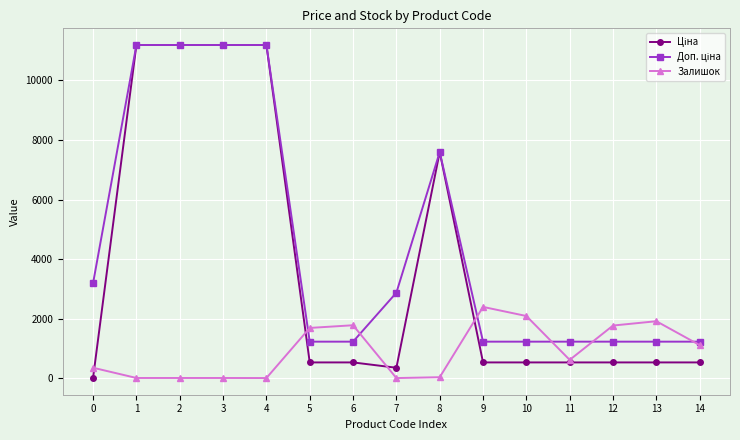

What is the greatest value displayed?

11188.2